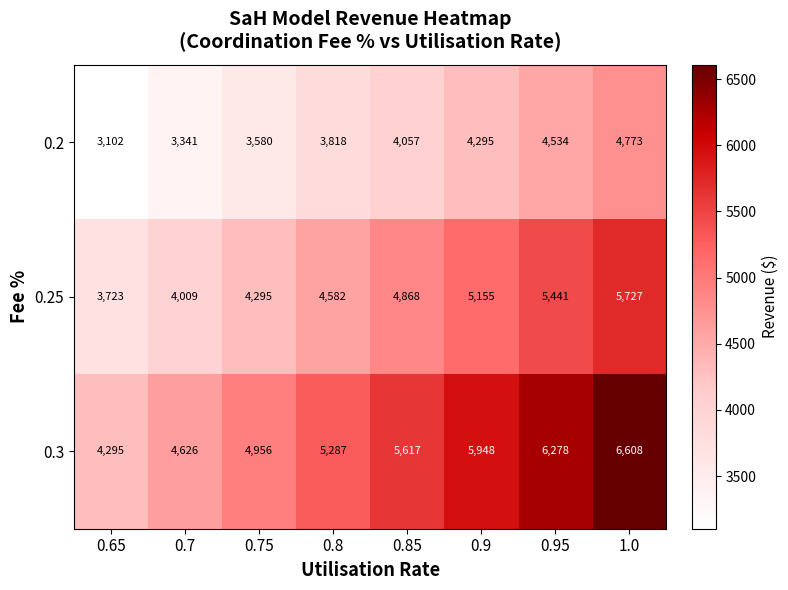

Count the number of data series in this chart.

3